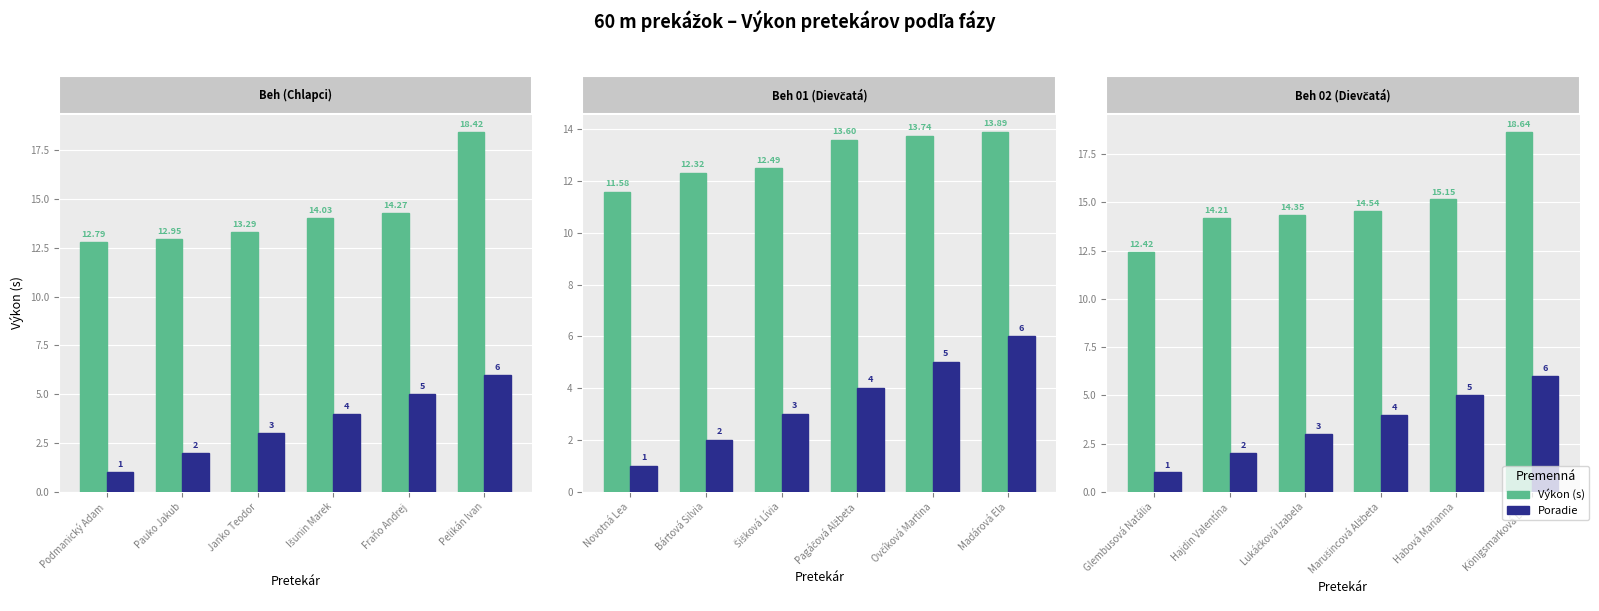

What is the label of the 1st bar from the left?

Podmanický Adam